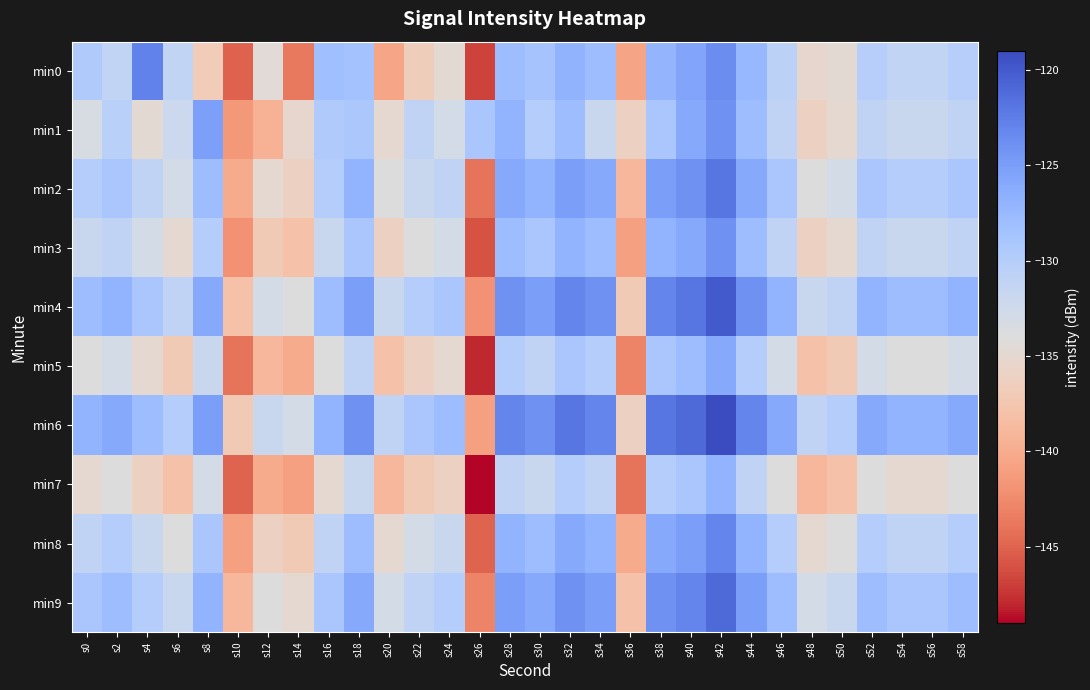

How many data points does each series have?

30